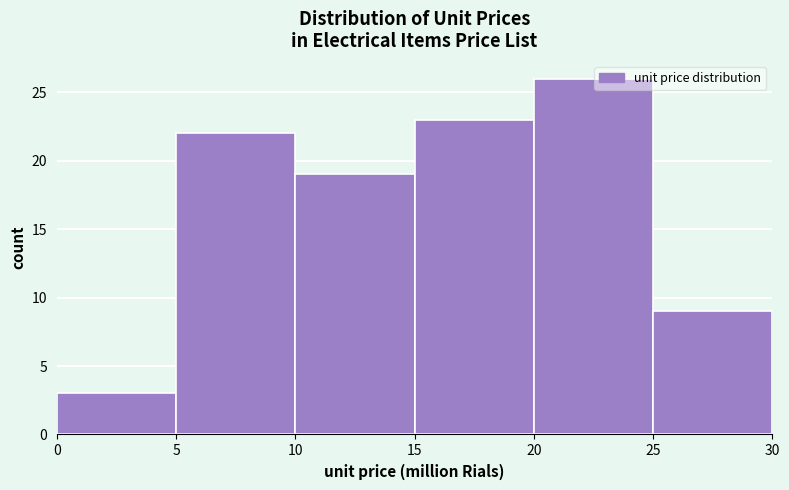

Reading left to right, list every bar in this chart as the range it spans on the x-axis followed by its height. The values are not printed on the chart, so give them approximately, as read against the axis.

0 to 5: 3
5 to 10: 22
10 to 15: 19
15 to 20: 23
20 to 25: 26
25 to 30: 9